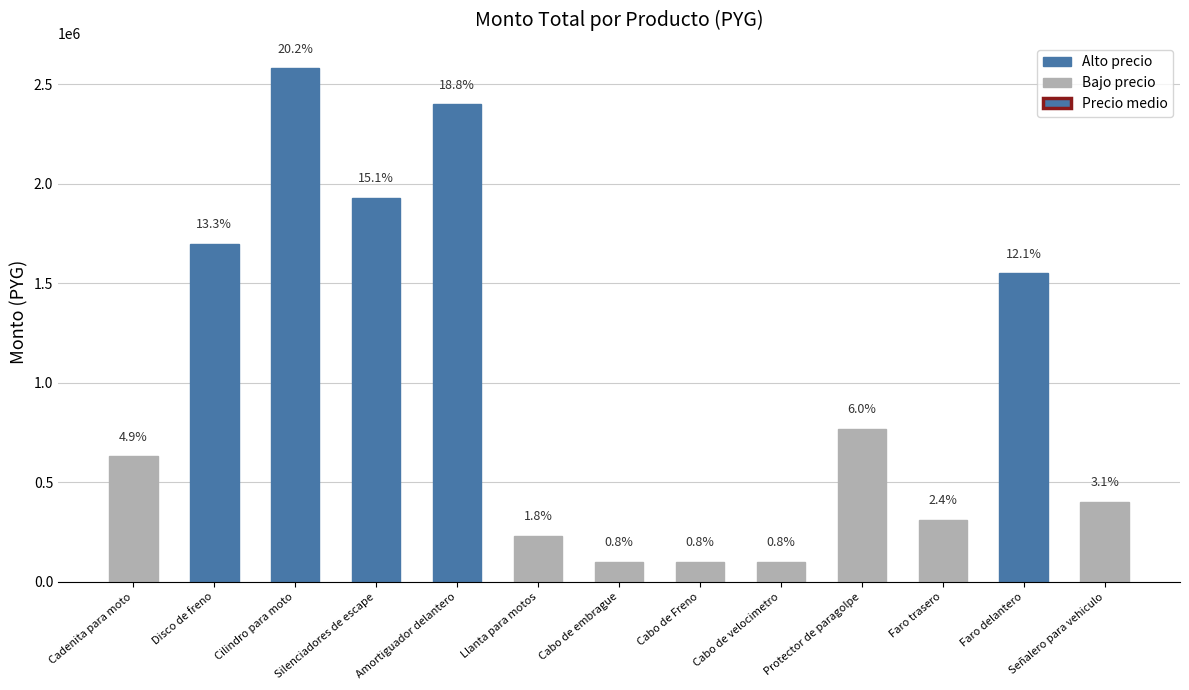

What position from the right is Señalero para vehiculo?

1